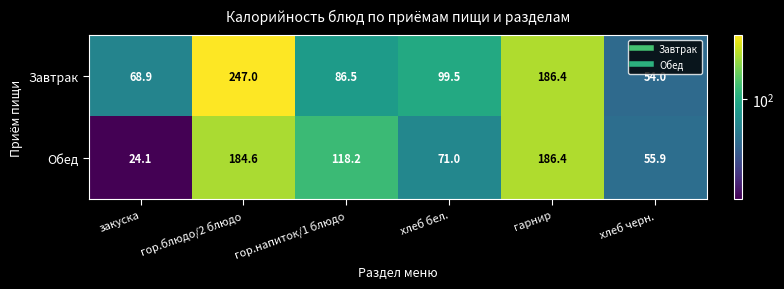

Reading left to right, what are all the values shown in this chart?

Завтрак: закуска=68.9	гор.блюдо/2 блюдо=247.0	гор.напиток/1 блюдо=86.5	хлеб бел.=99.5	гарнир=186.4	хлеб черн.=54.0
Обед: закуска=24.1	гор.блюдо/2 блюдо=184.6	гор.напиток/1 блюдо=118.2	хлеб бел.=71.0	гарнир=186.4	хлеб черн.=55.9